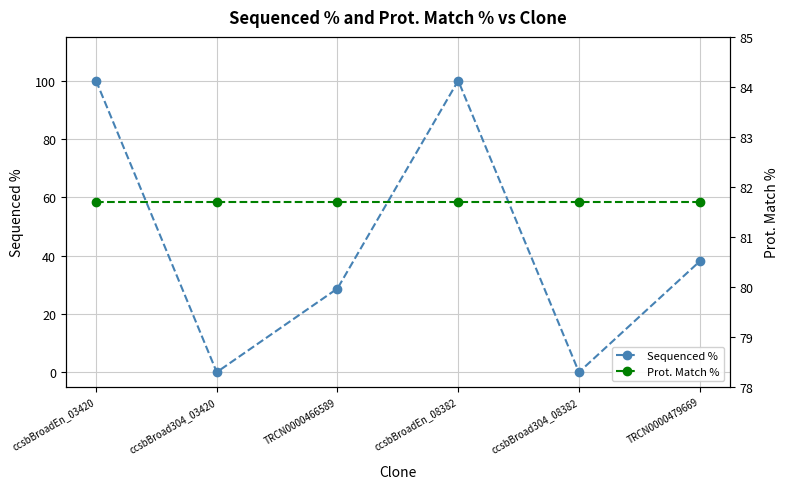

What is the sum of the Sequenced % values at TRCN0000466589 and ccsbBroadEn_03420?

128.7